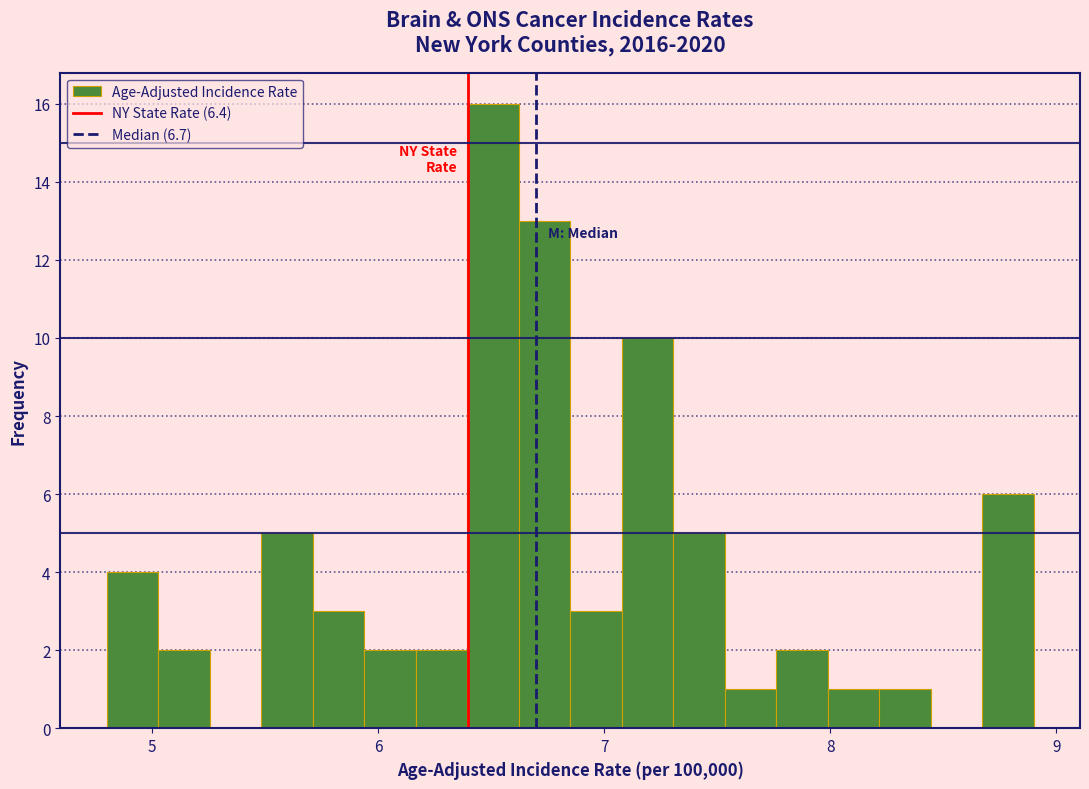

Around what value on the x-axis is the tallest bar? Give the approximate position of its centre, as read against the axis.

6.5